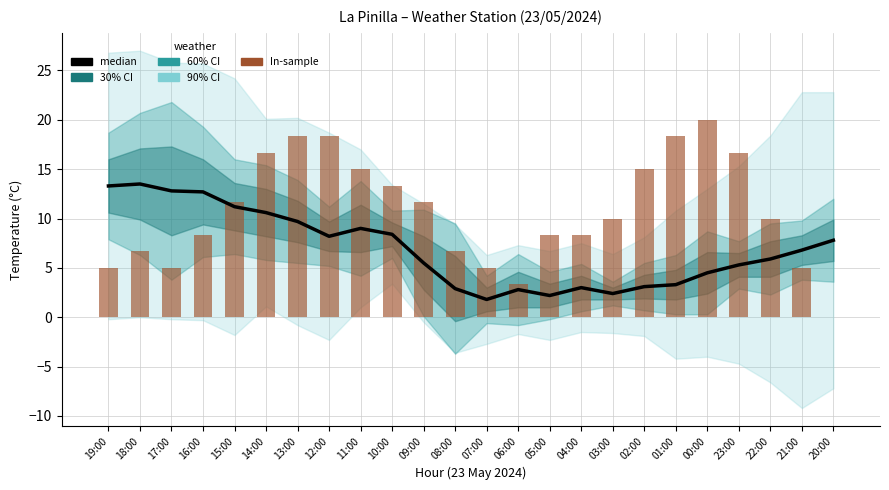

Which series has the widest spread of values?

In-sample